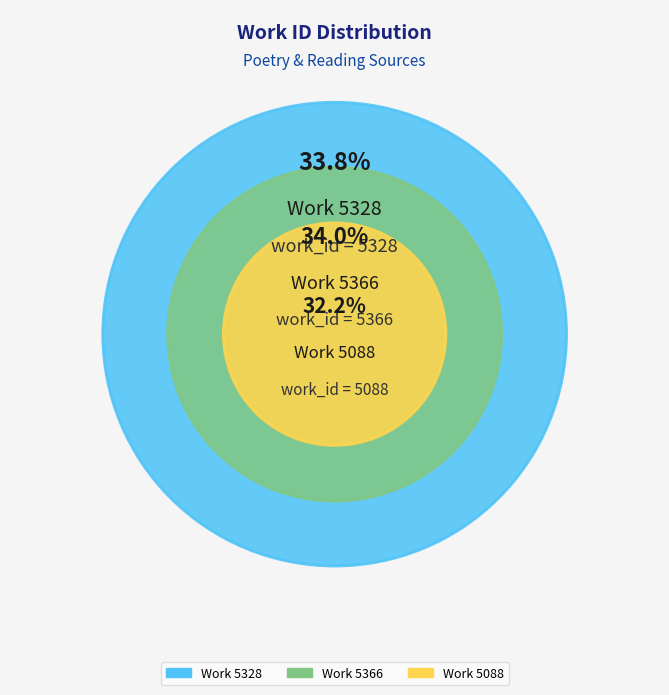

Is it true that Work 5088 is 32% of the pie?

True